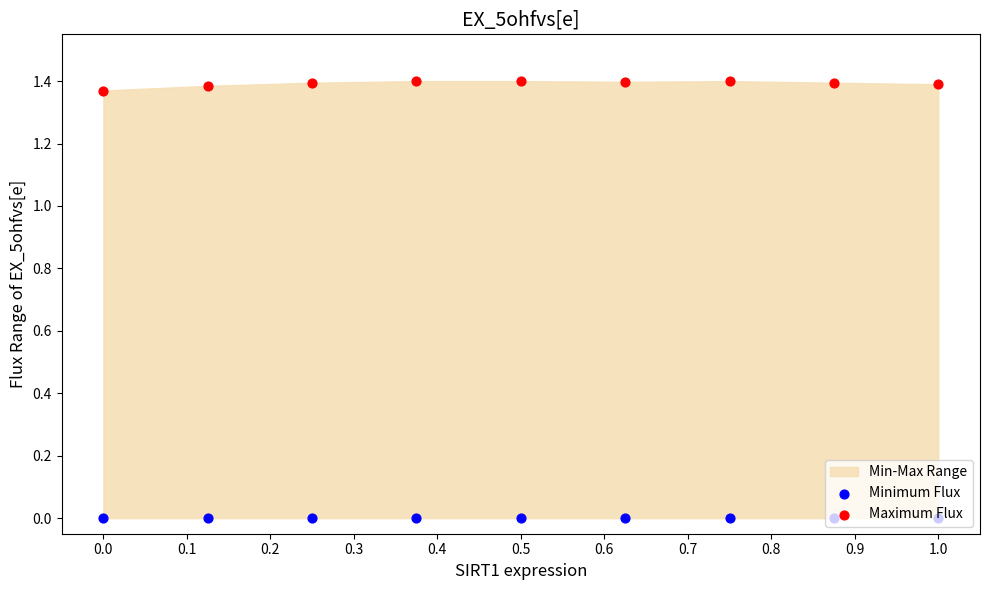

Which series reaches the minimum Y coordinate?

Minimum Flux